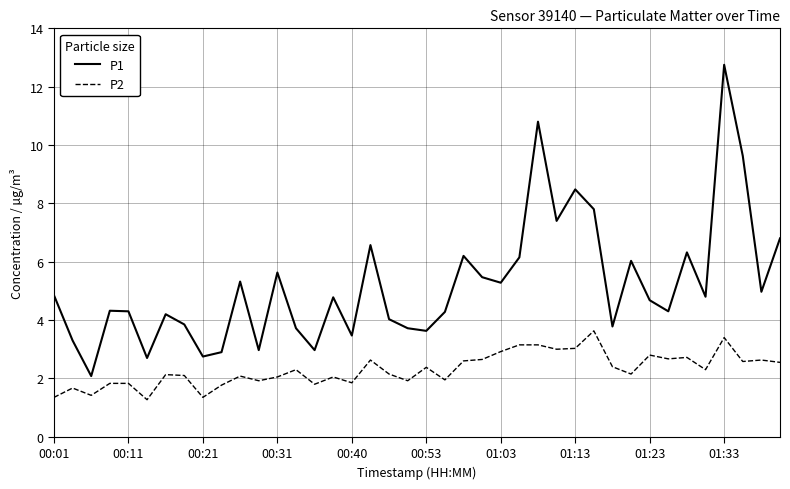

Which series has the largest range (max minus min)?

P1